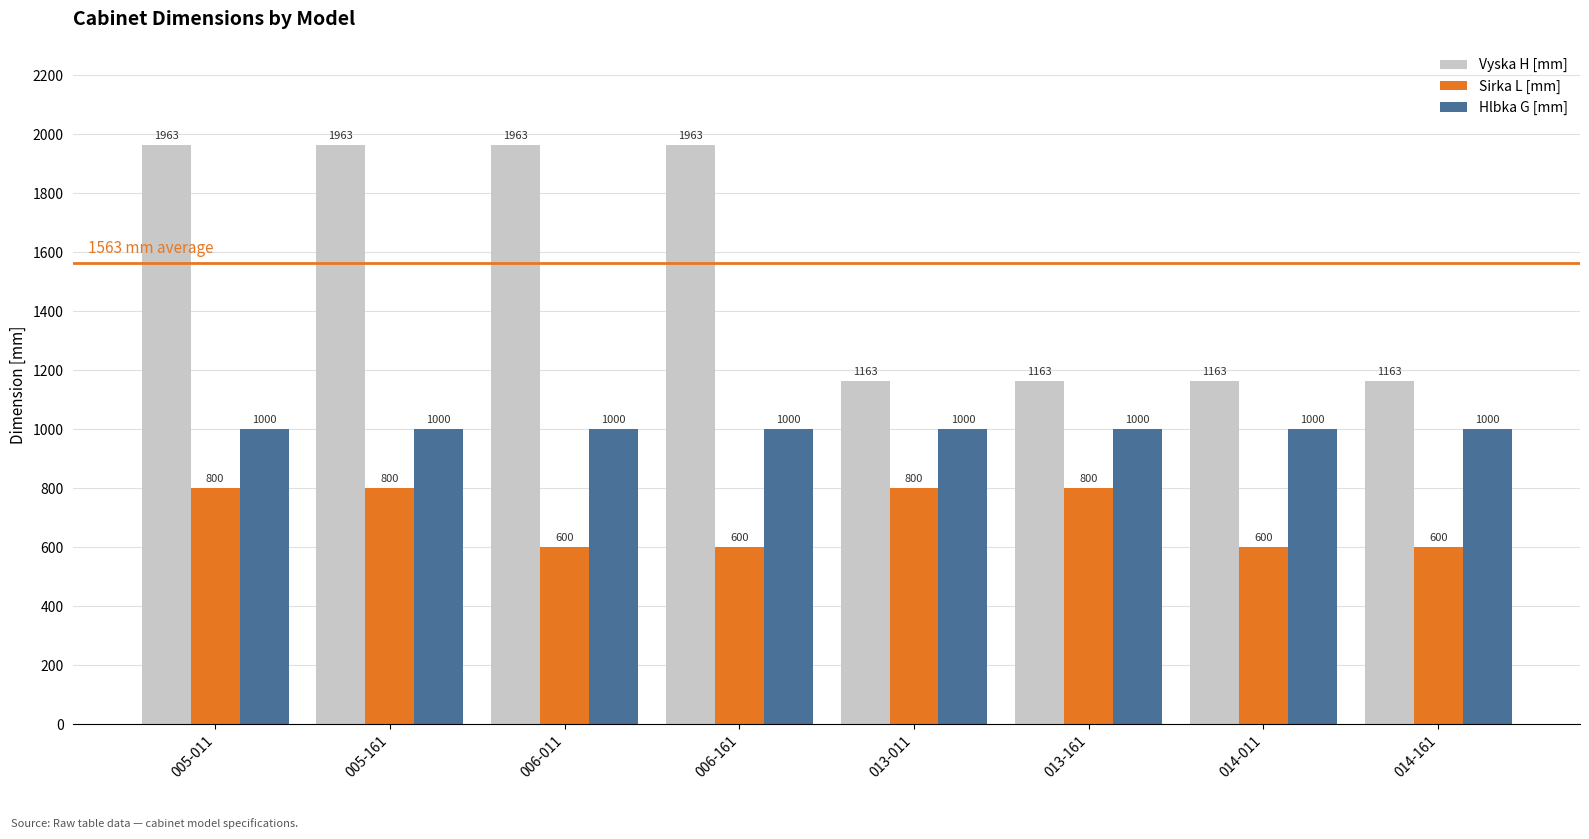

How many Vyska H [mm] values are between 1163 and 1963?

8